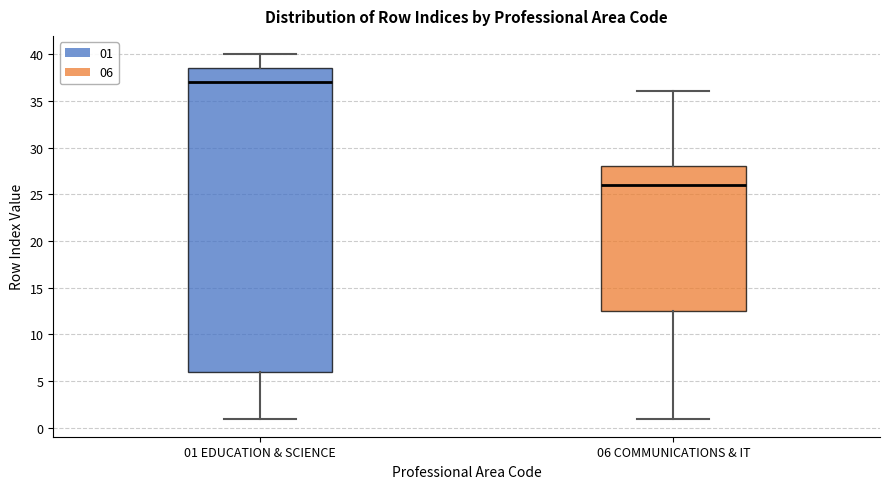

Where is the lower edge of the box for 06 COMMUNICATIONS & IT on the y-axis? The values are not printed on the chart, so give them approximately, as read against the axis.

12.5